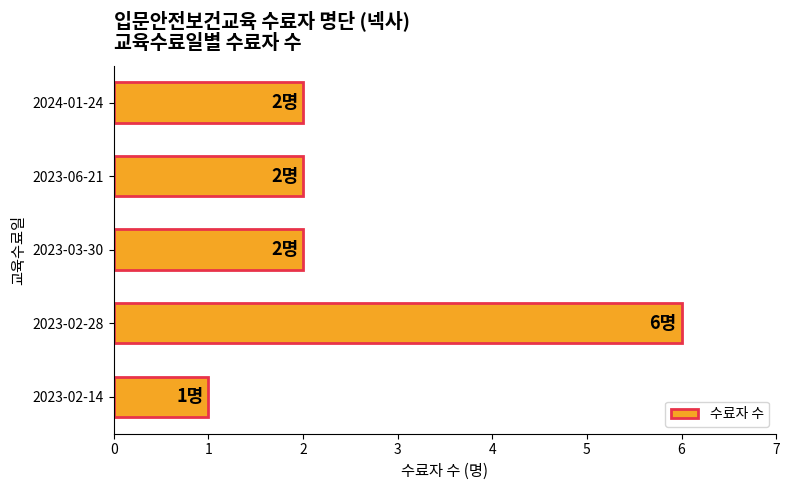

What is the change in value from 2023-02-14 to 2023-06-21?

+1